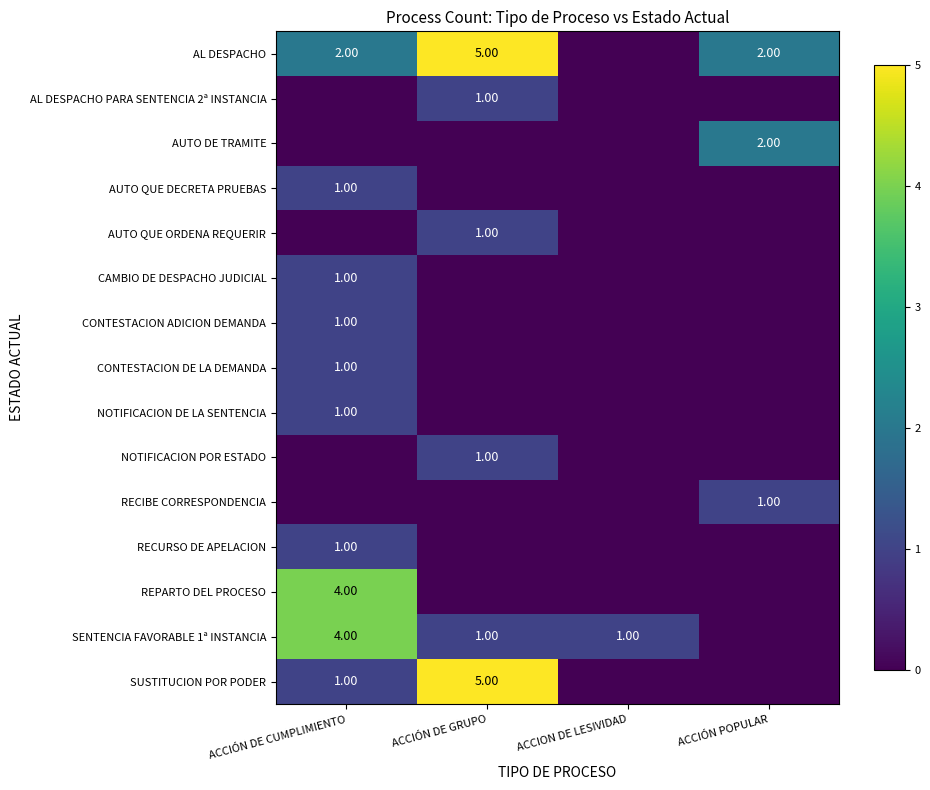

The value of row_3 at ACCION DE LESIVIDAD is 0. True or false?

True